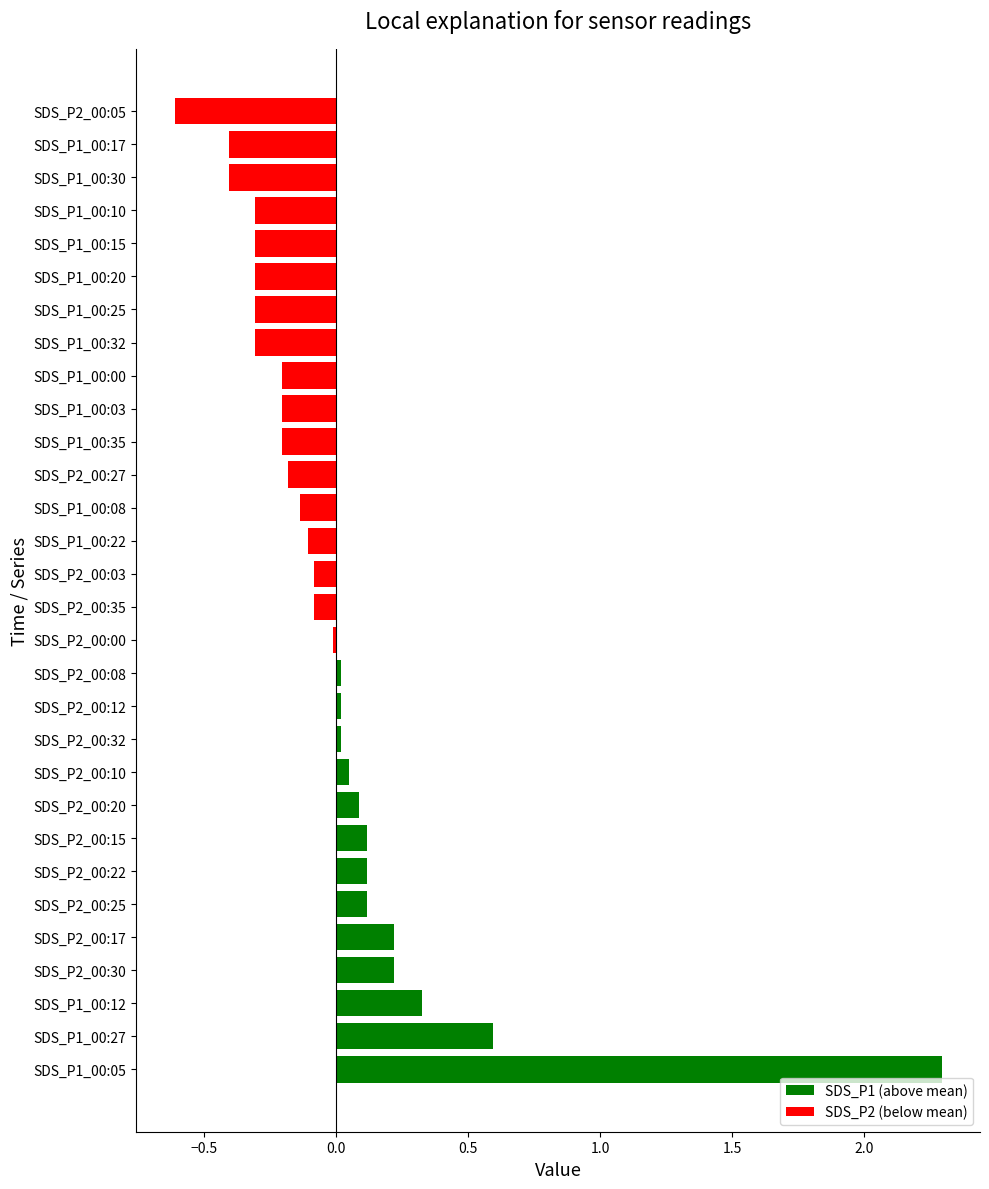

Is it true that the value at SDS_P2_00:12 is 0.0?

True